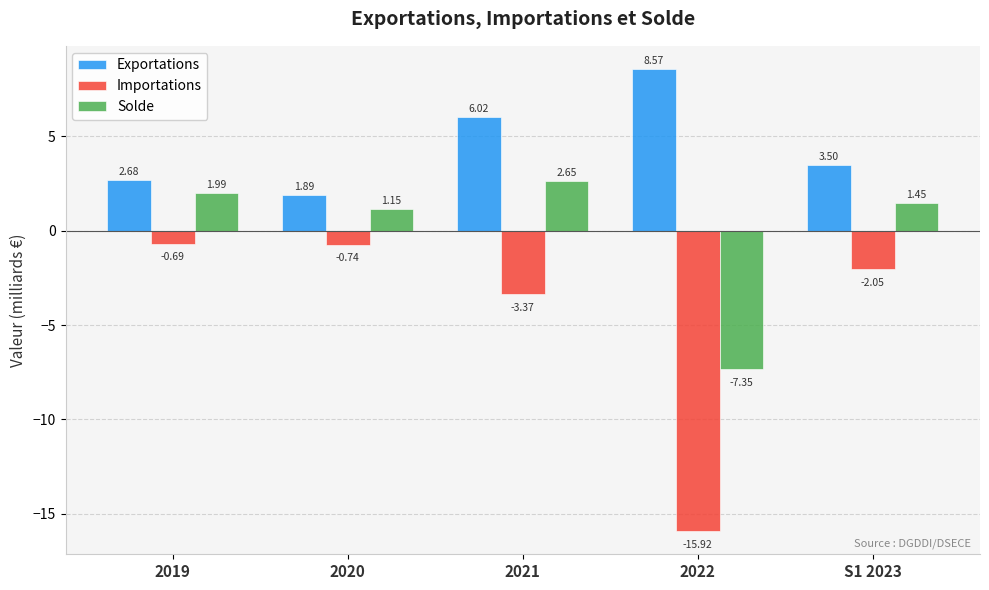

How many bars are there in each group?

3